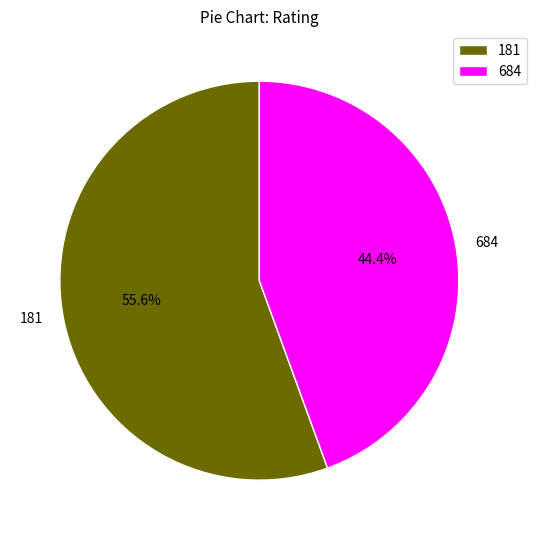

Which has a higher value, 181 or 684?

181